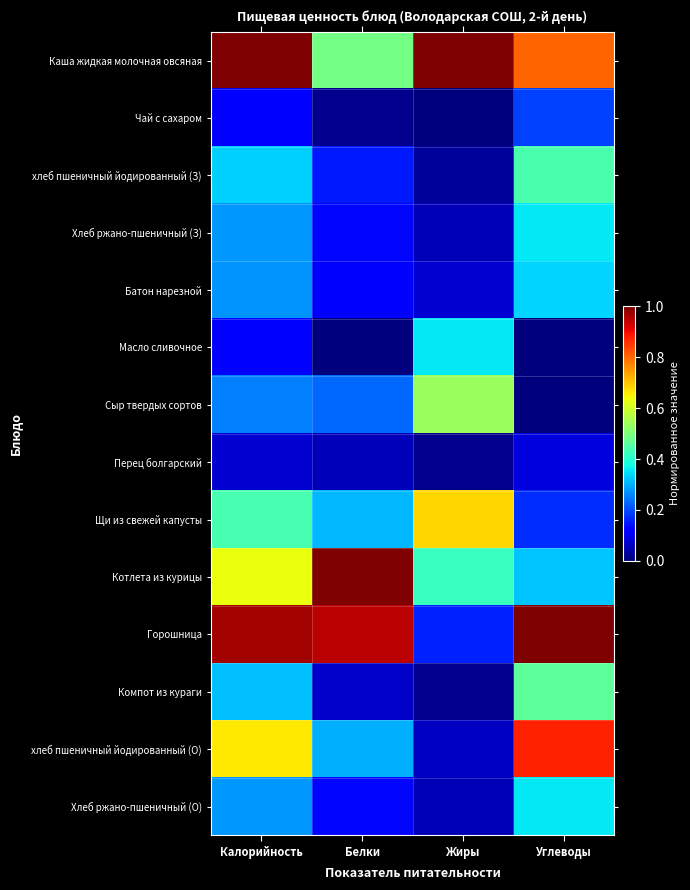

What is the total value across all series at Жиры?

3.4